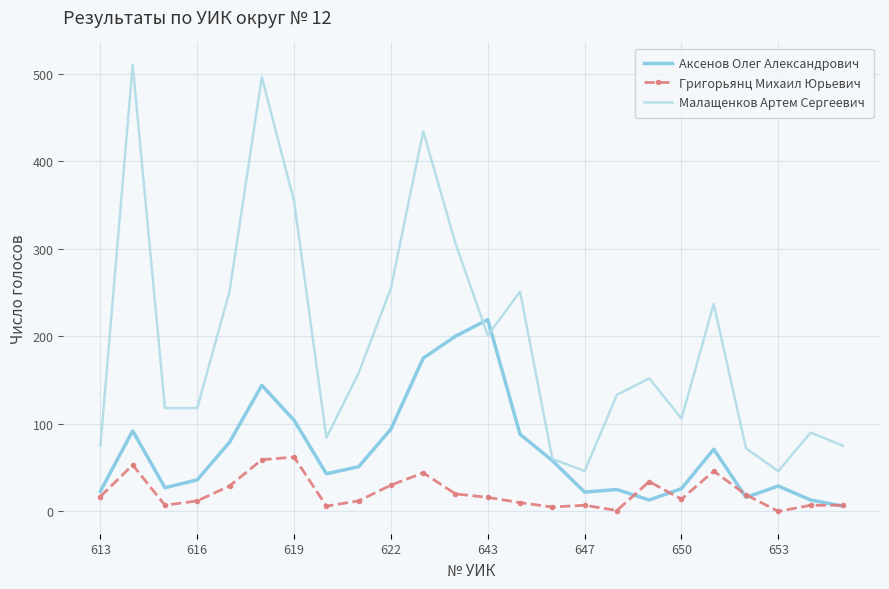

True or false: Григорьянц Михаил Юрьевич and Малащенков Артем Сергеевич intersect in this chart.

False